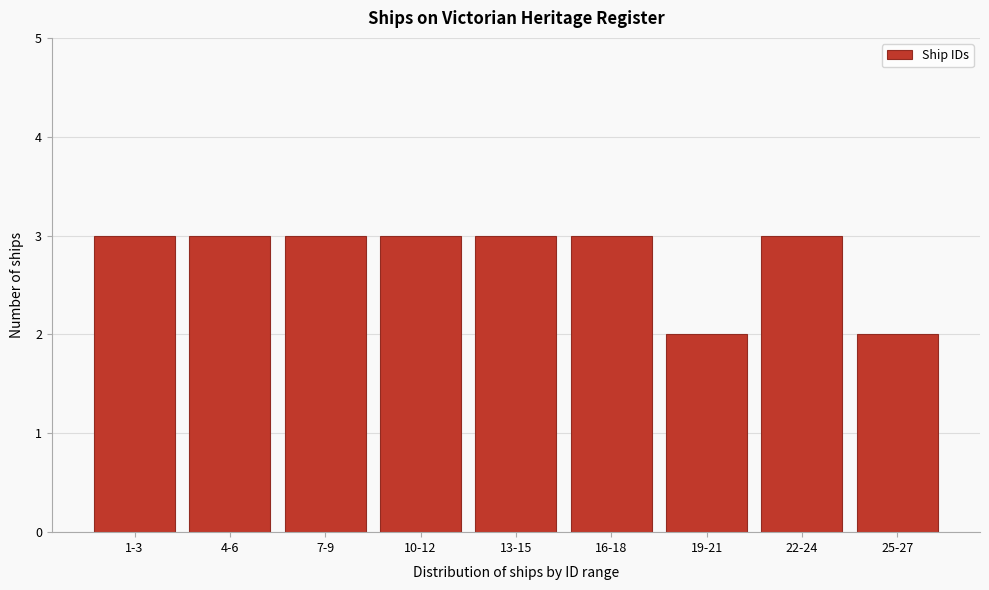

Reading right to left, transcribe all the data shown in this chart.

2	3	2	3	3	3	3	3	3